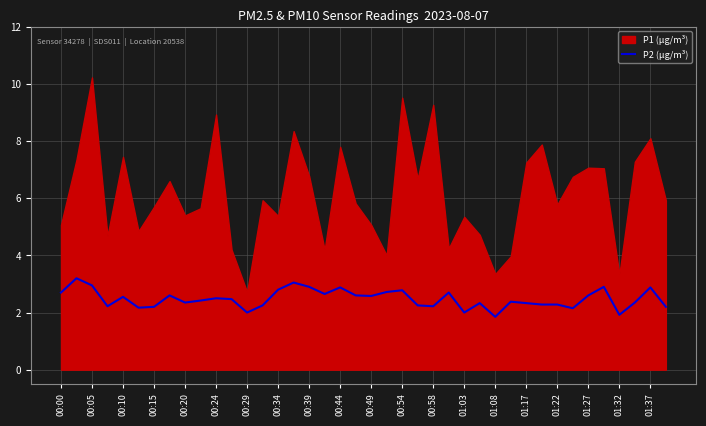

The P2 (µg/m³) series shows 2.8 at 00:54. True or false?

True